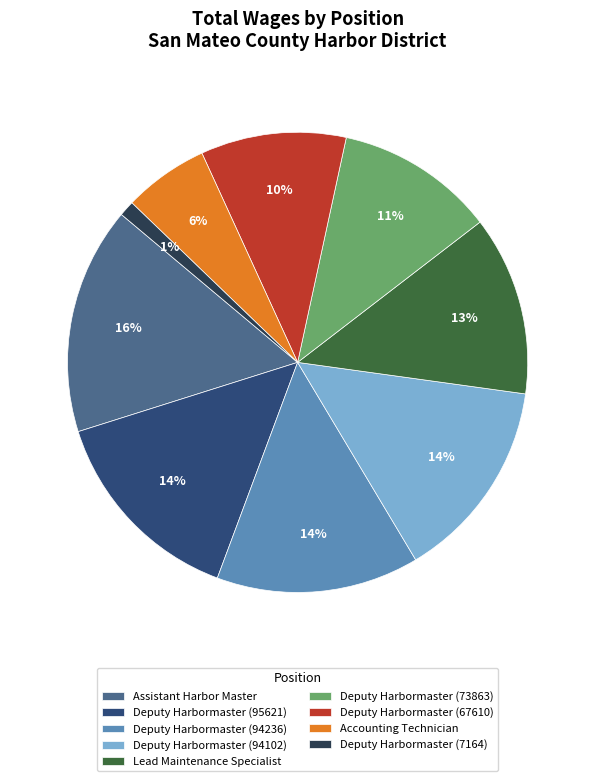

To the nearest percent, what is the average slice percentage?

11%